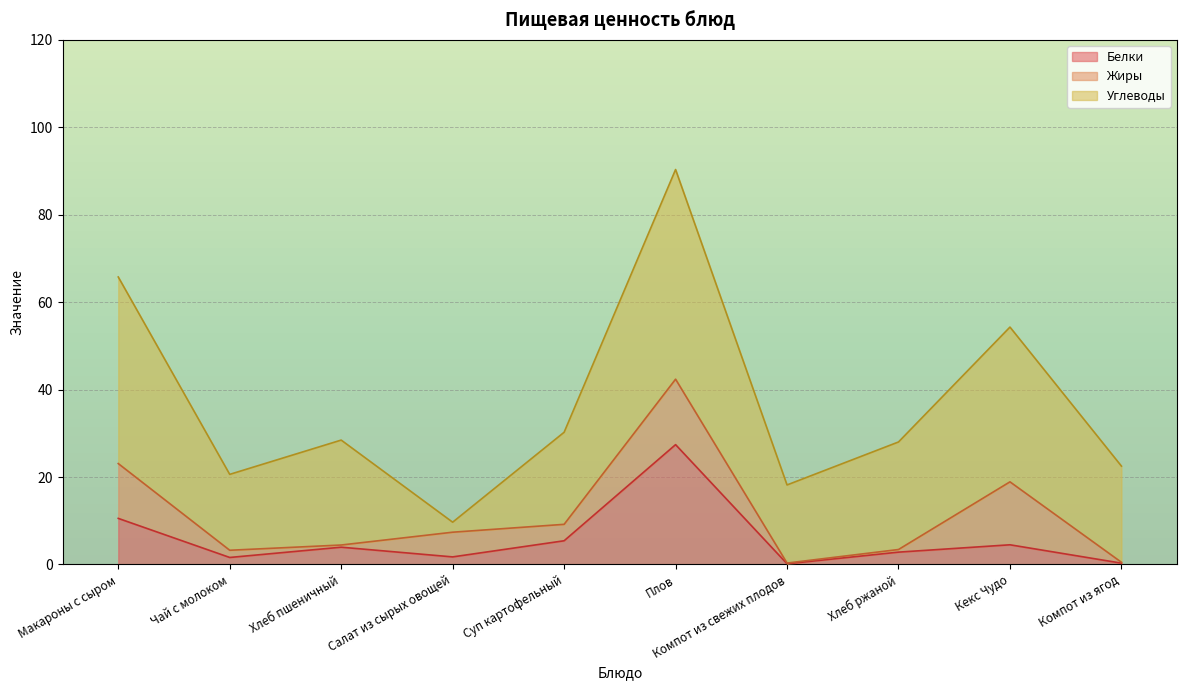

At which label does Белки reach its peak?

Плов